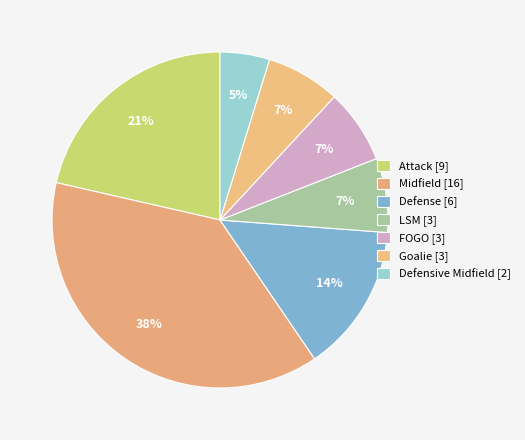

What is the smallest slice in the pie chart?

Defensive Midfield